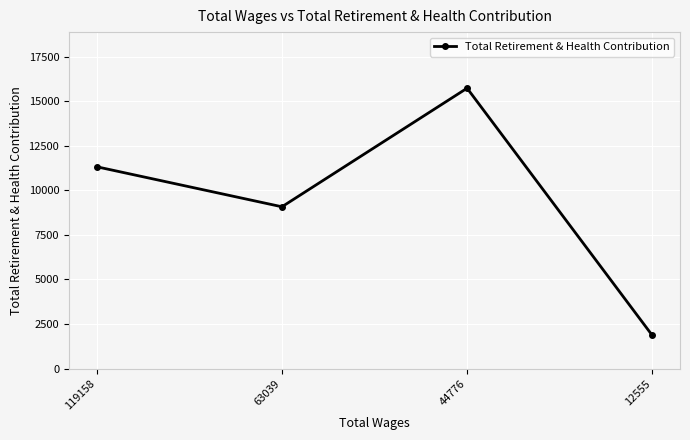

What value does the data have at 44776, to the nearest 50?

15750